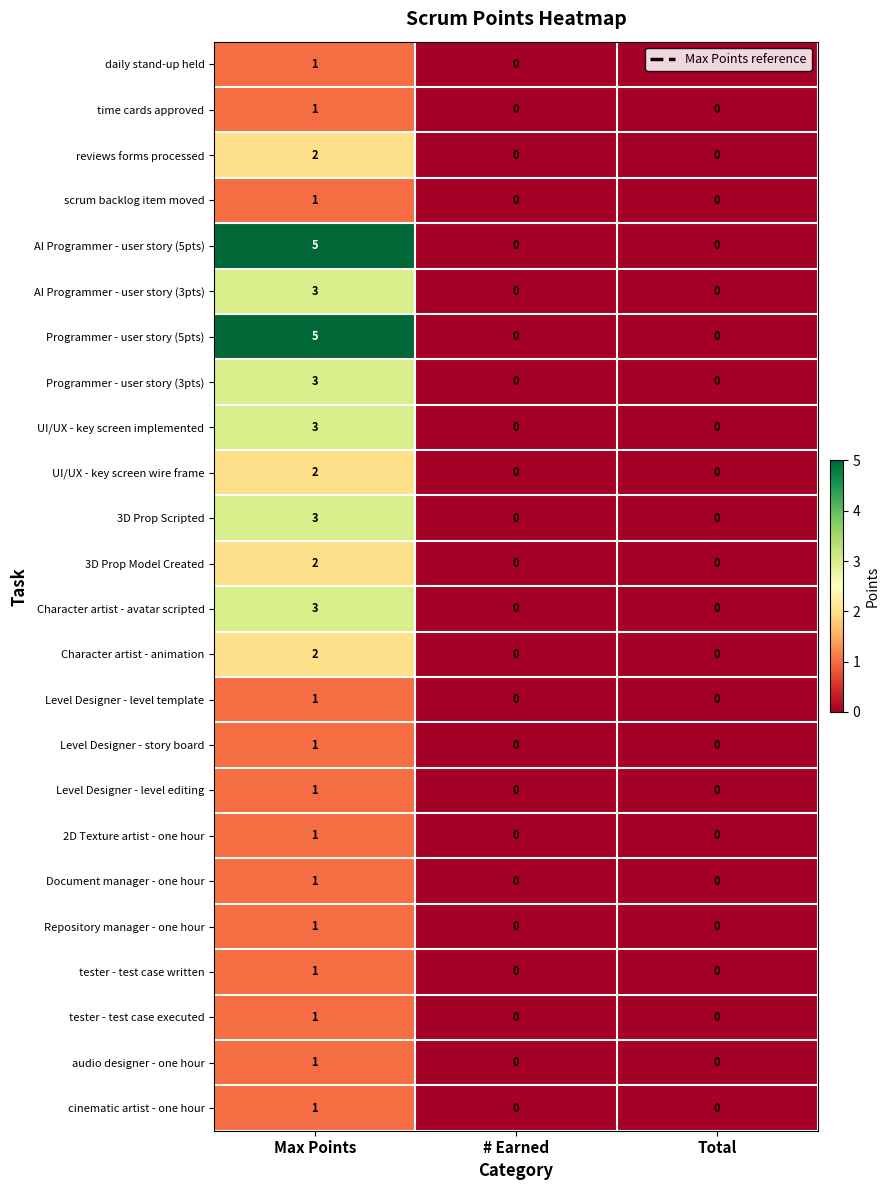

At which category is the sum across all series the highest?

Max Points